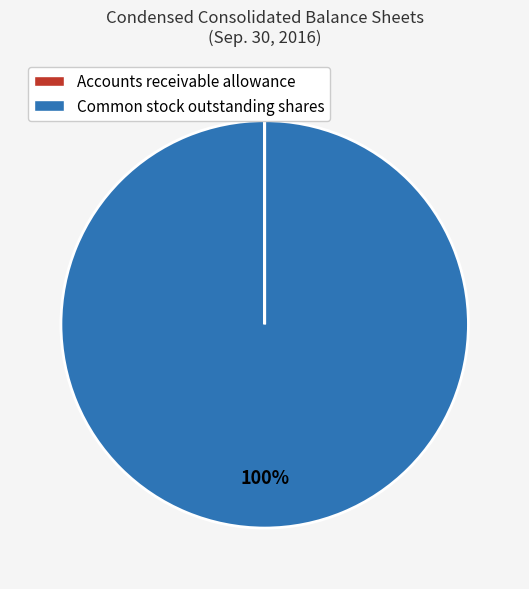

Does Common stock outstanding shares represent more than half of the total?

Yes